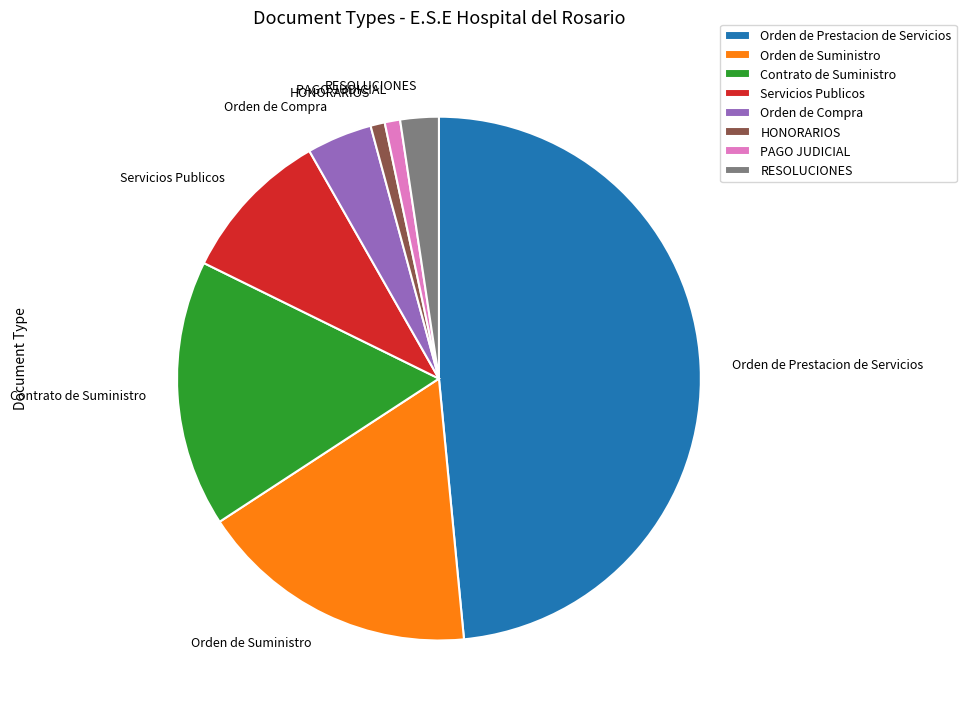

The Orden de Prestacion de Servicios slice represents 48% of the pie. True or false?

True